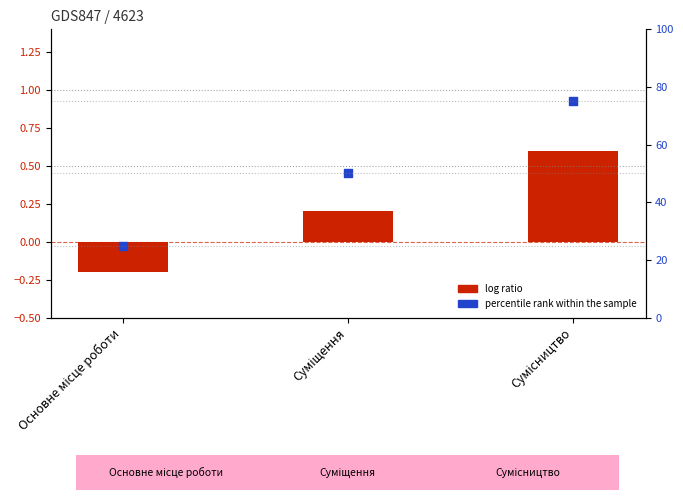

What are all the series names shown in the legend?

log ratio, percentile rank within the sample